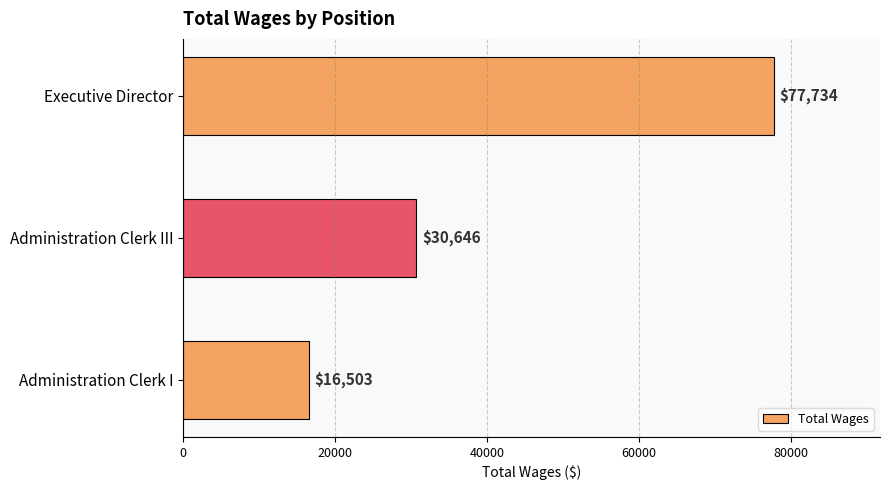

Count the number of categories in the chart.

3